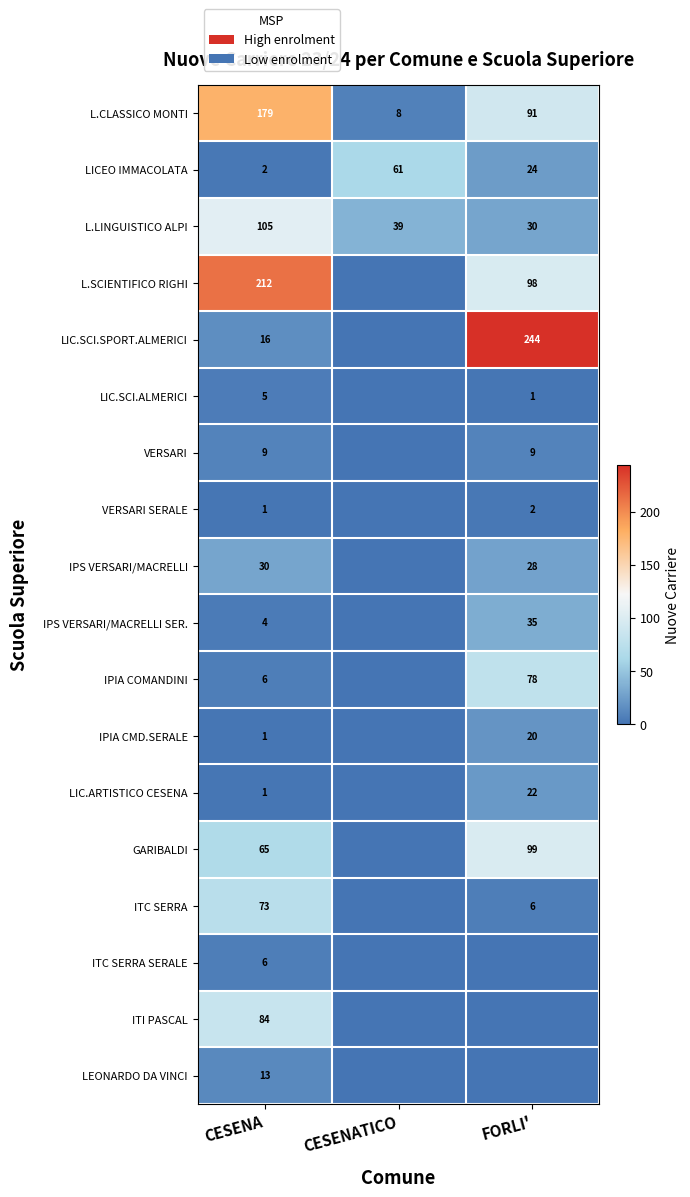

At how many categories does at least one series exceed 21?

3